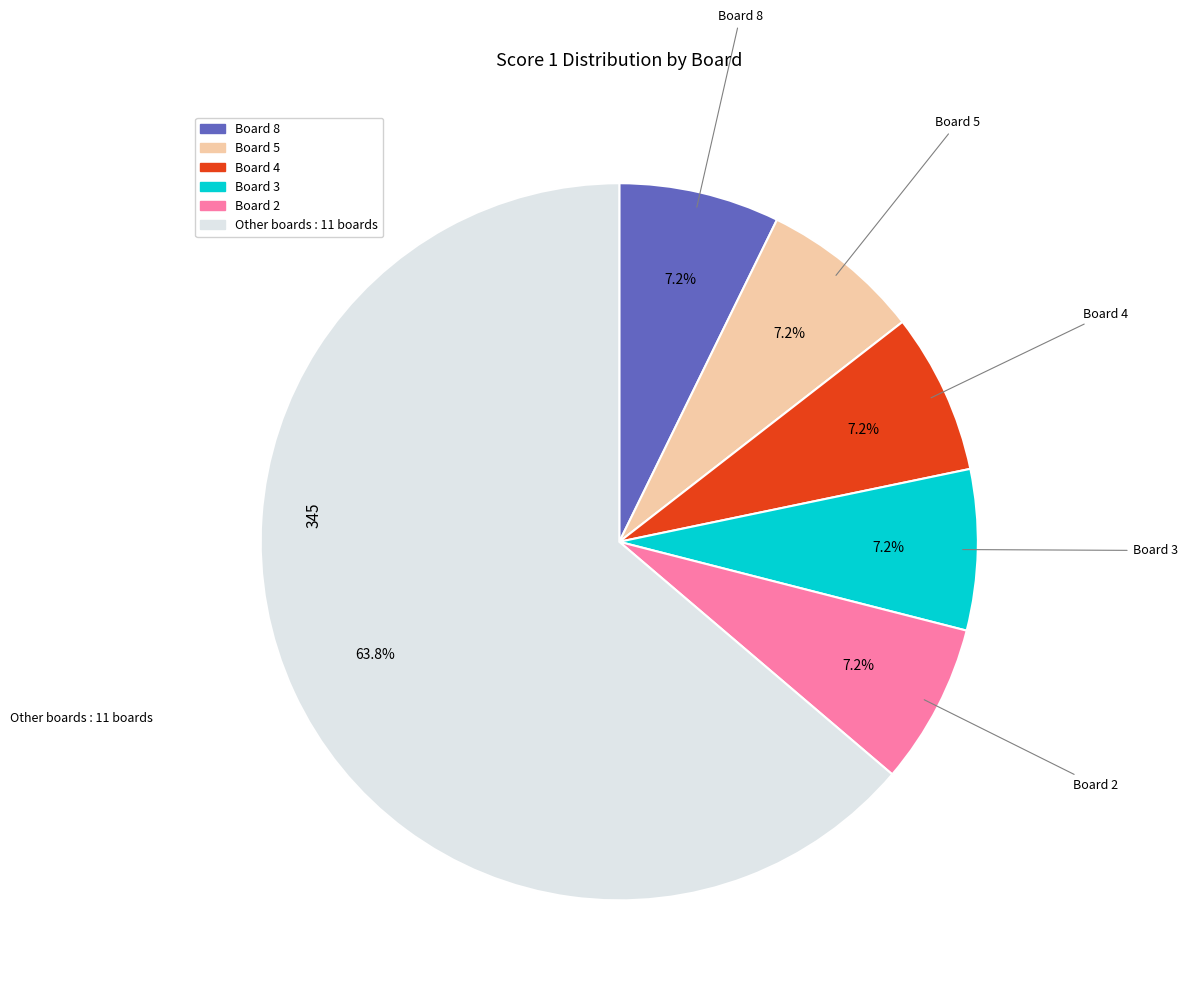

Does any single category account for the majority?

Yes